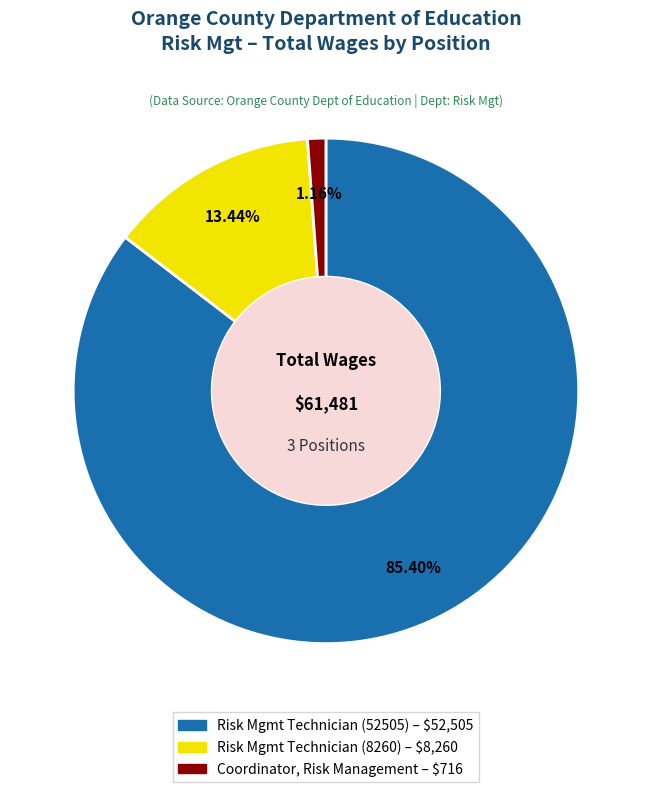

To the nearest percent, what is the difference between the Risk Mgmt Technician (8260) and Coordinator, Risk Management slice percentages?

12%